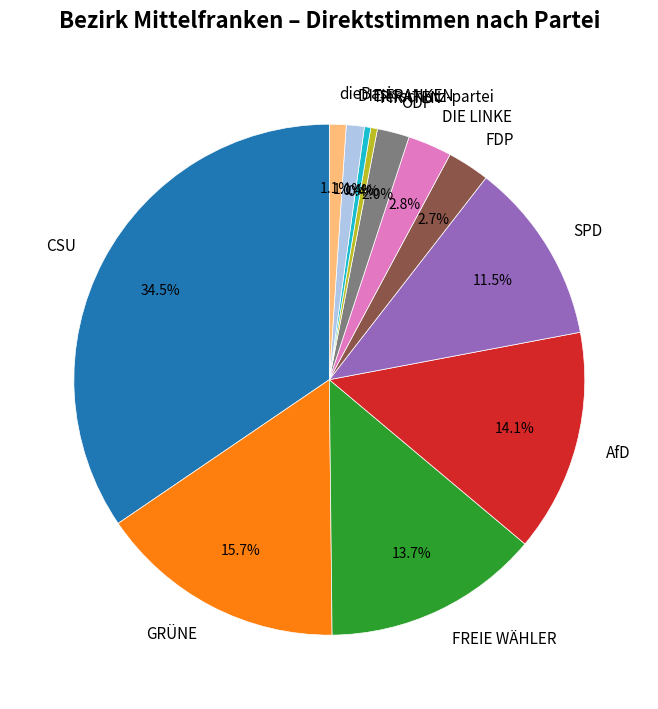

Which category has the biggest portion of the pie?

CSU